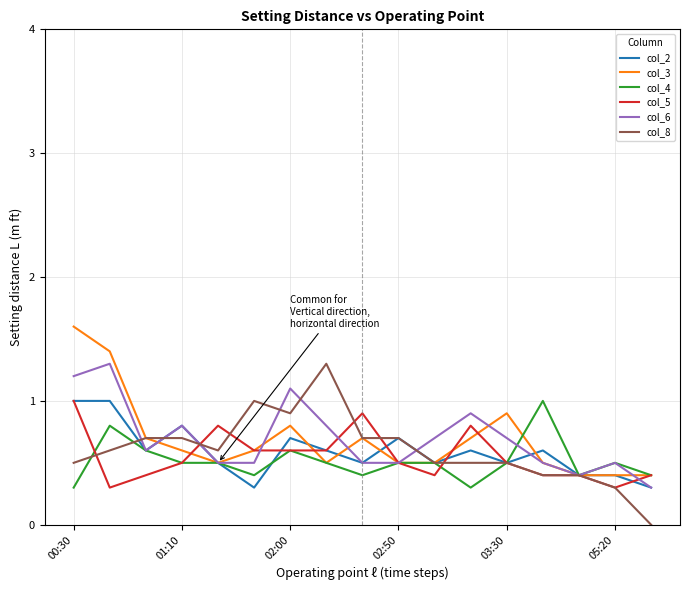

What is the minimum value for col_4?

0.3